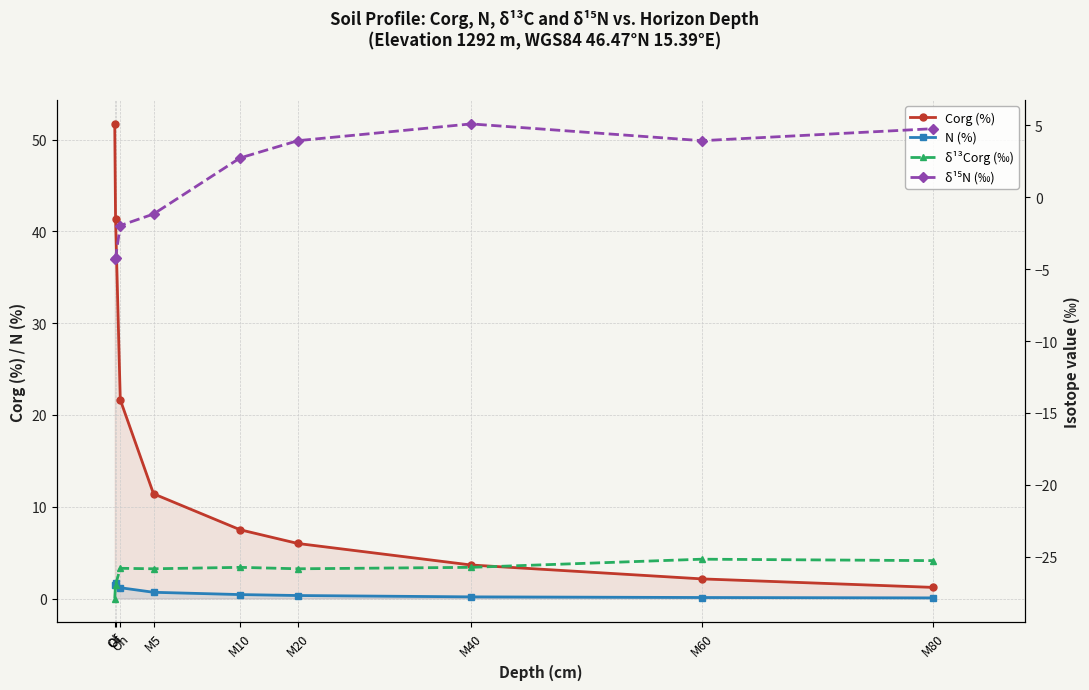

Count the number of categories in the chart.

9